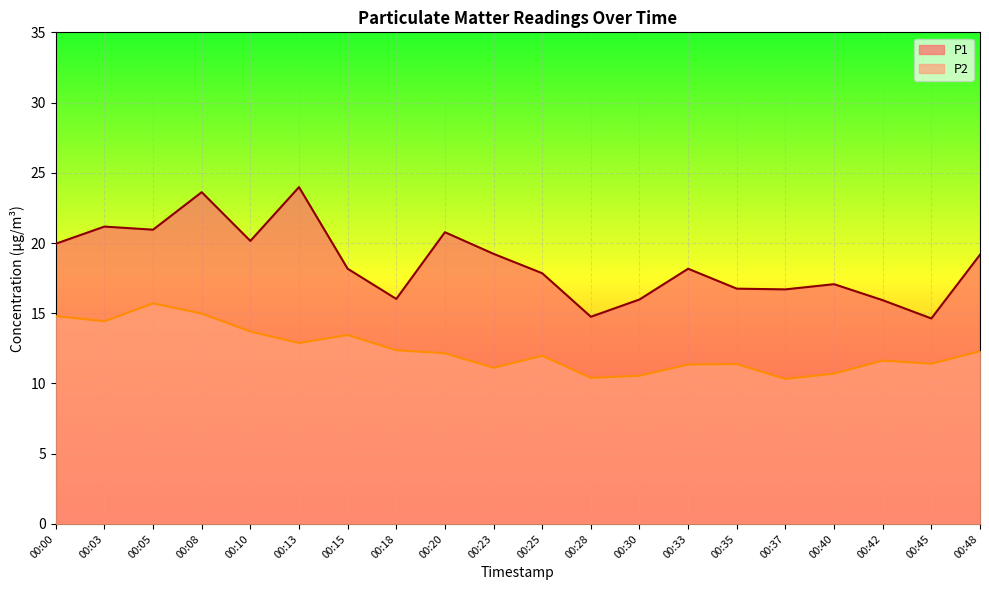

Rank the series by their average value, from lowest to highest.

P2, P1